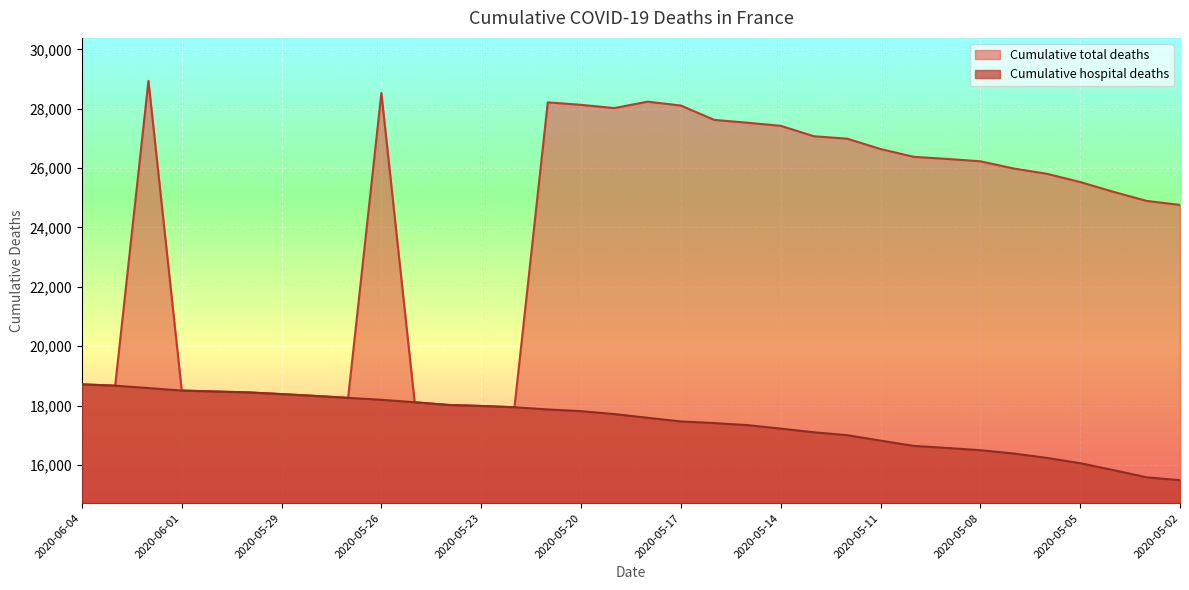

Which series has the largest total across all categories?

Cumulative total deaths